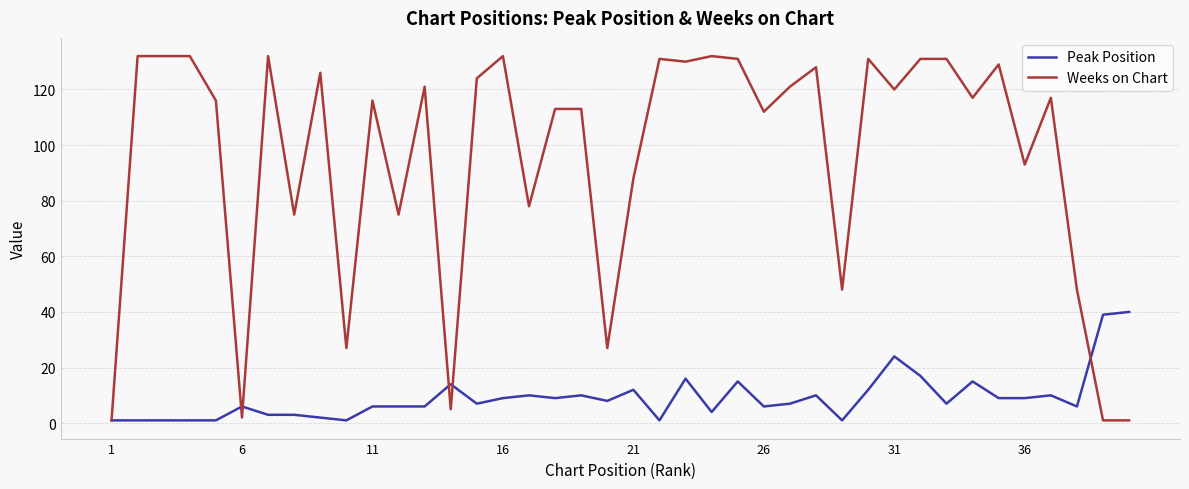

Which series has the widest spread of values?

Weeks on Chart